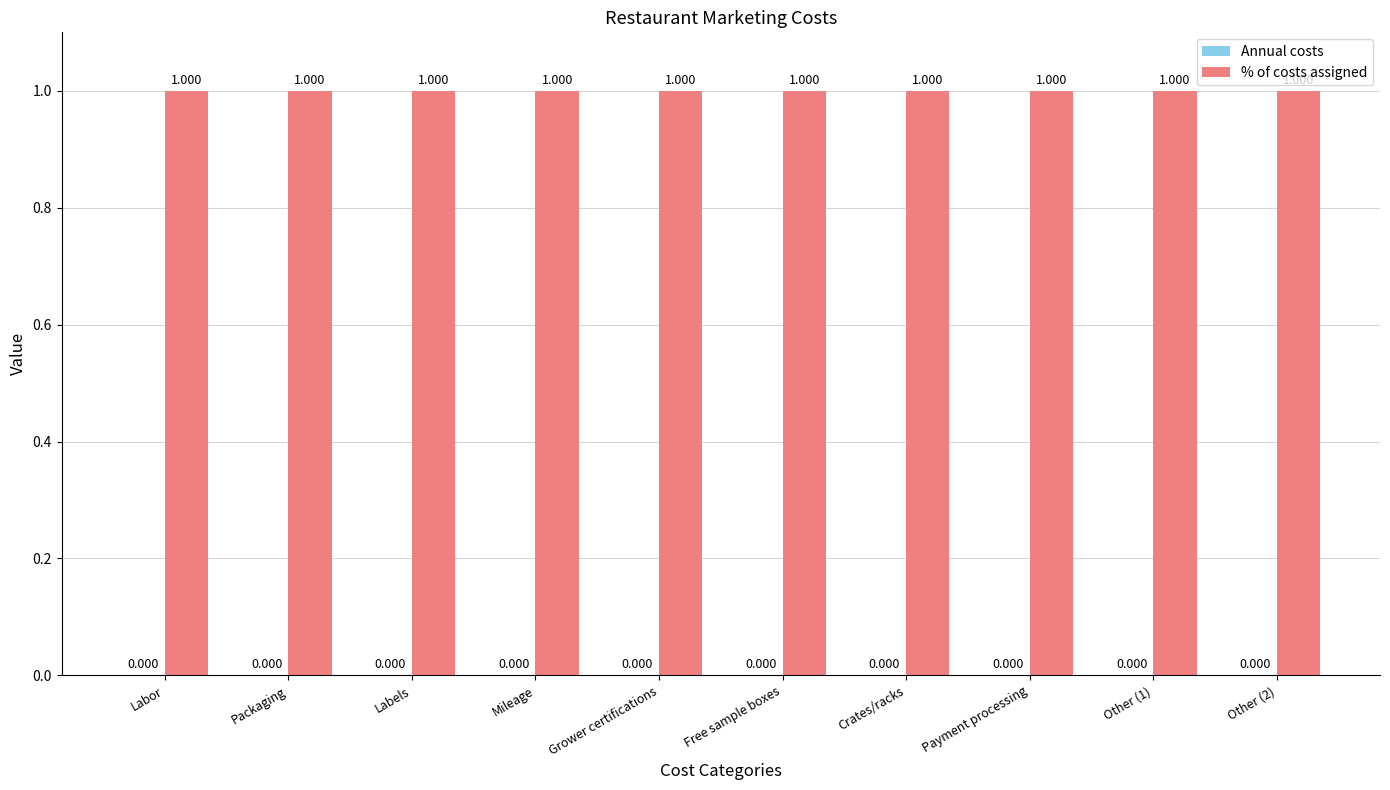

List the labels in order of % of costs assigned value, smallest first.

Labor, Packaging, Labels, Mileage, Grower certifications, Free sample boxes, Crates/racks, Payment processing, Other (1), Other (2)